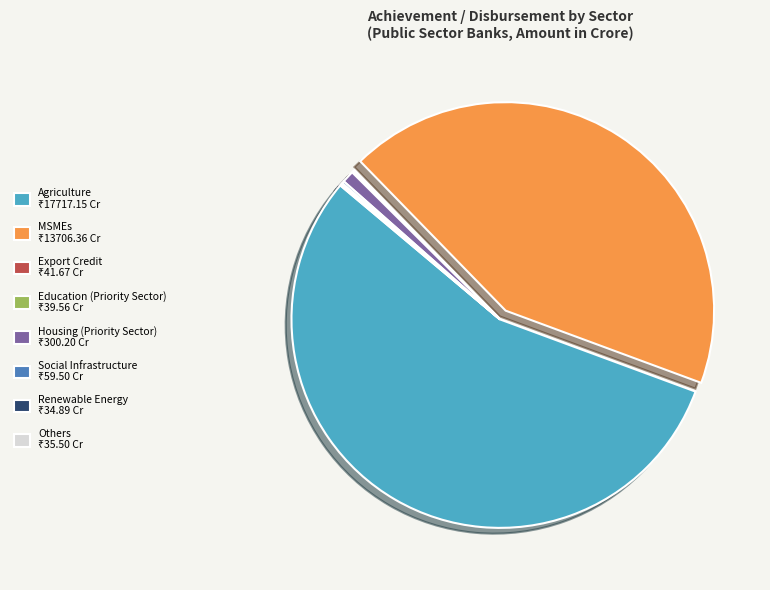

Combined, what portion of the pie is Renewable Energy and MSMEs?

43.0%